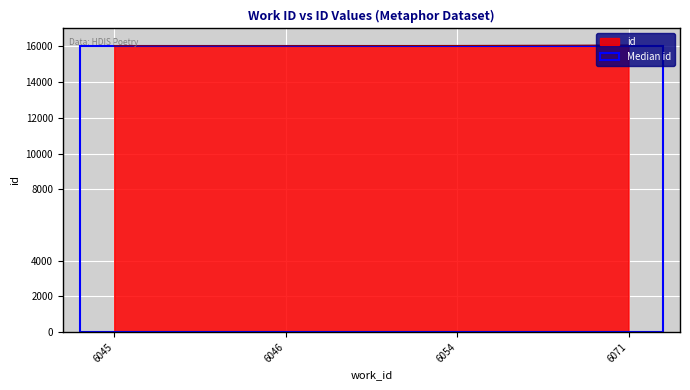

What is the minimum value shown in the chart?

16031